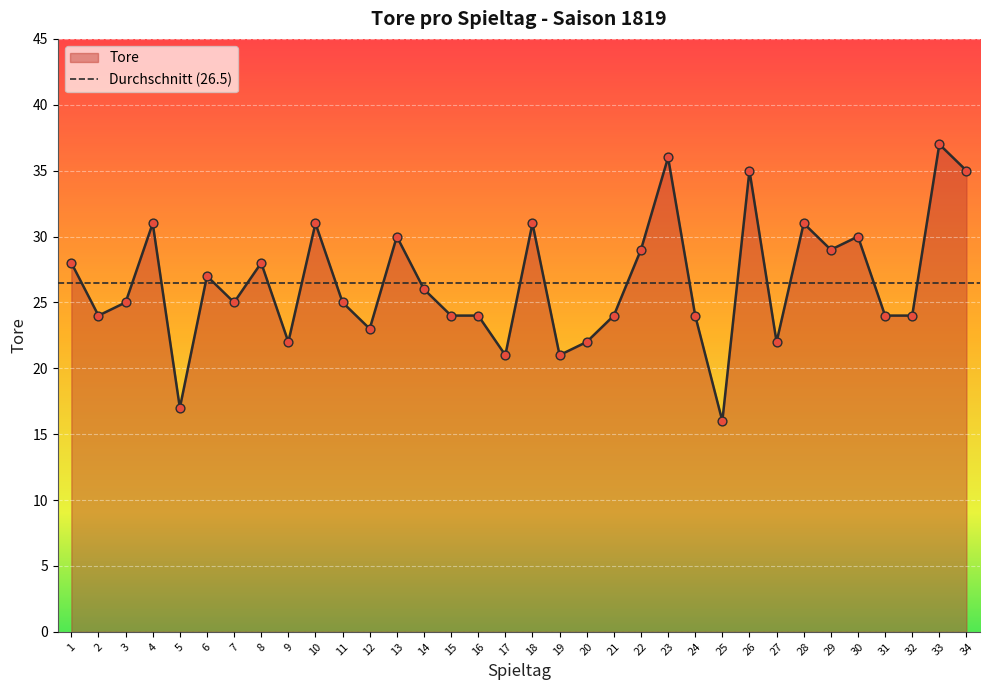

Between 34 and 5, which is larger?

34